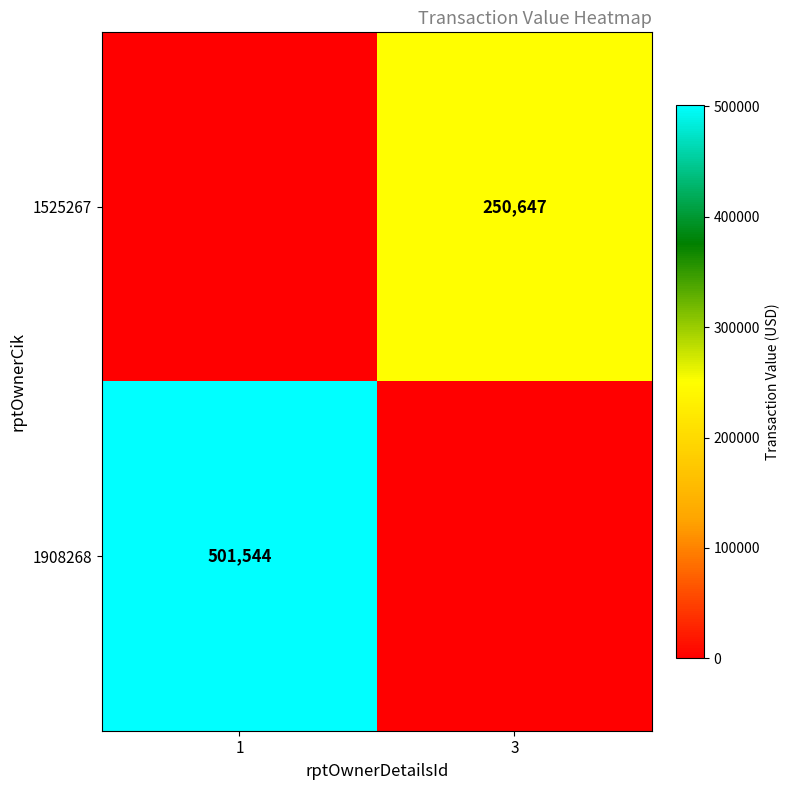

Is it true that 1908268 equals 207337 at 1?

False